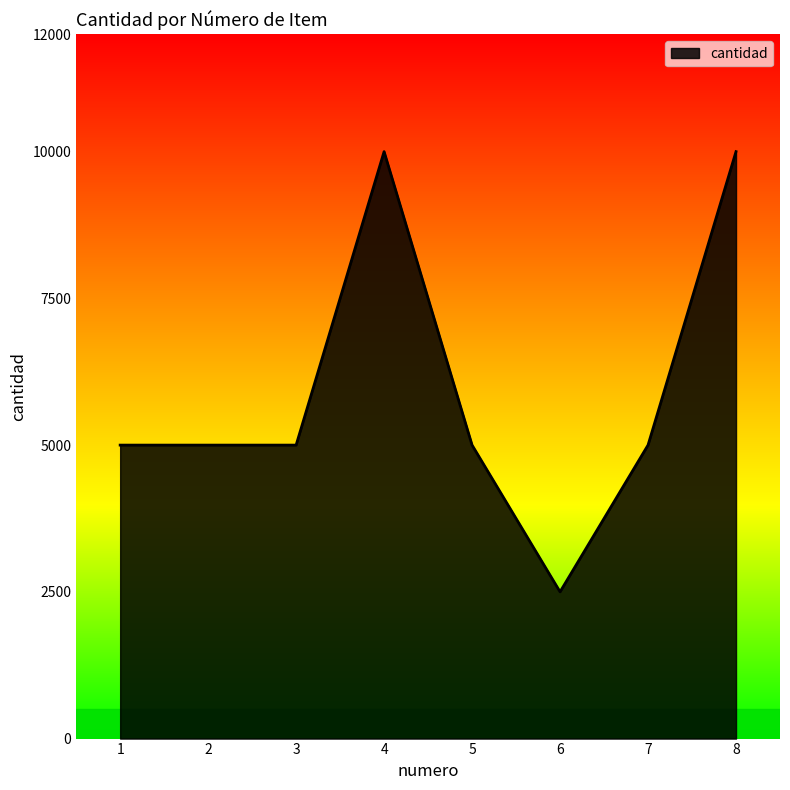

How many values are between 5000 and 10000?

7